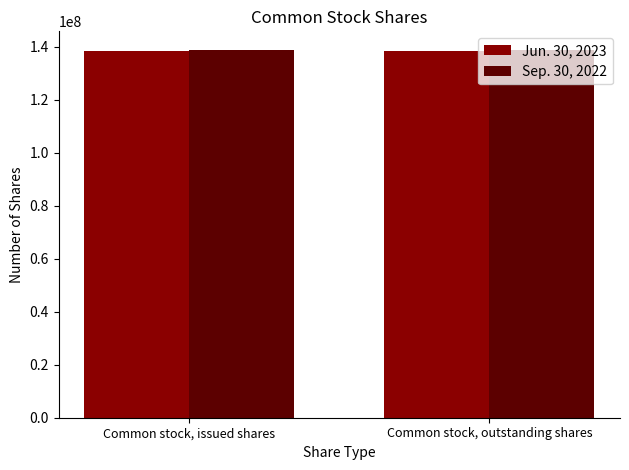

How many series are shown in this chart?

2